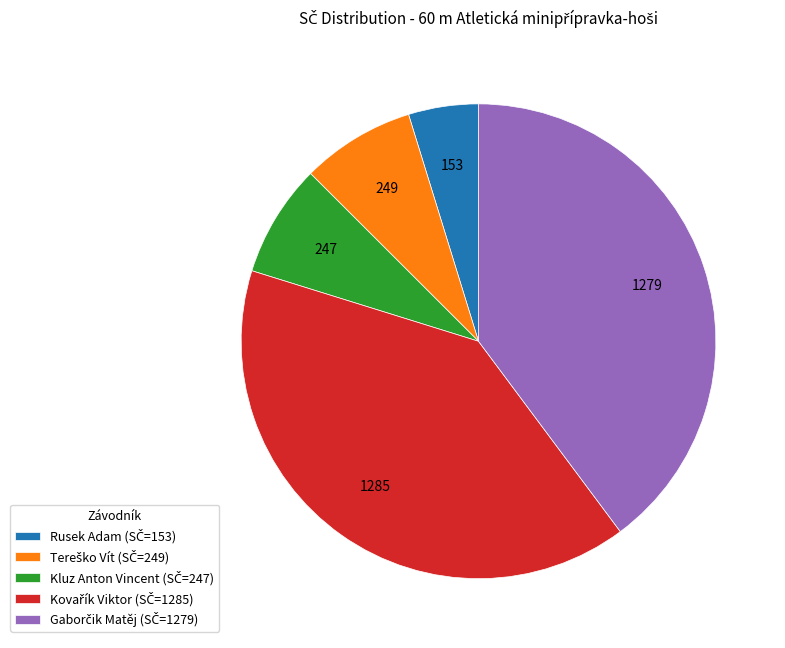

Is there a majority slice in this chart?

No